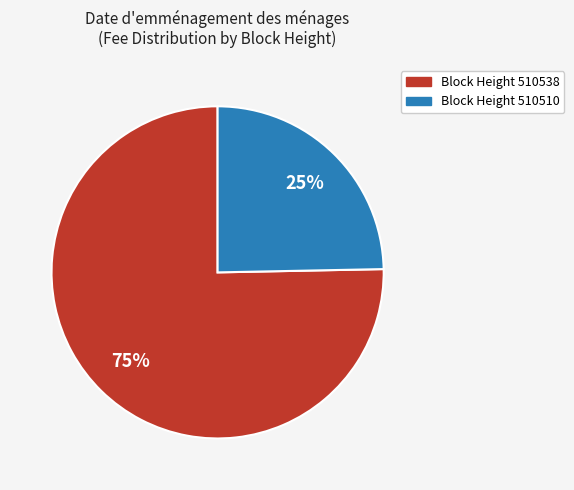

To the nearest percent, what is the average slice percentage?

50%